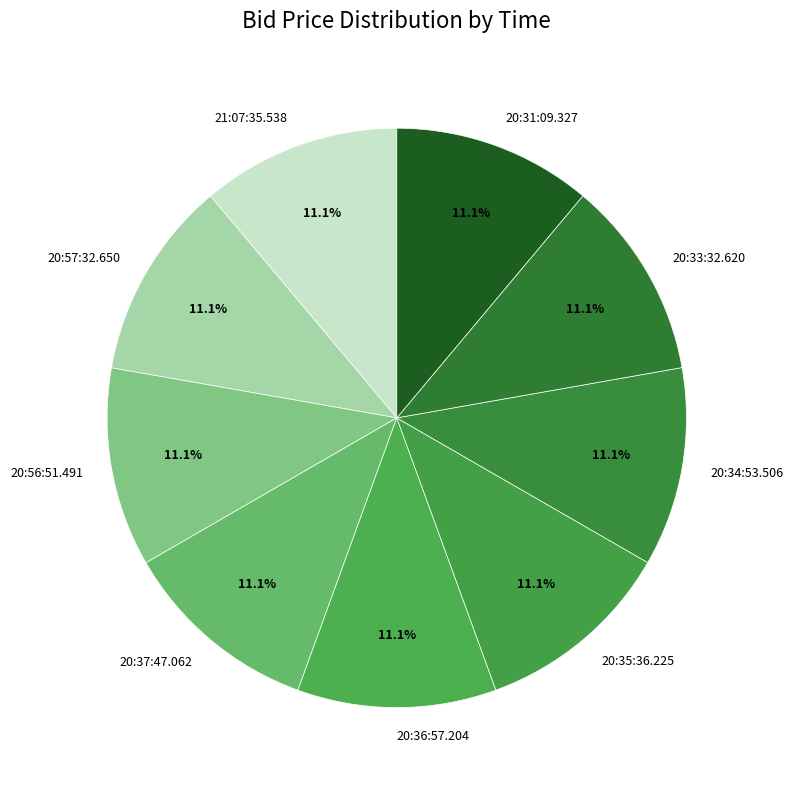

How many slices are in this pie chart?

9